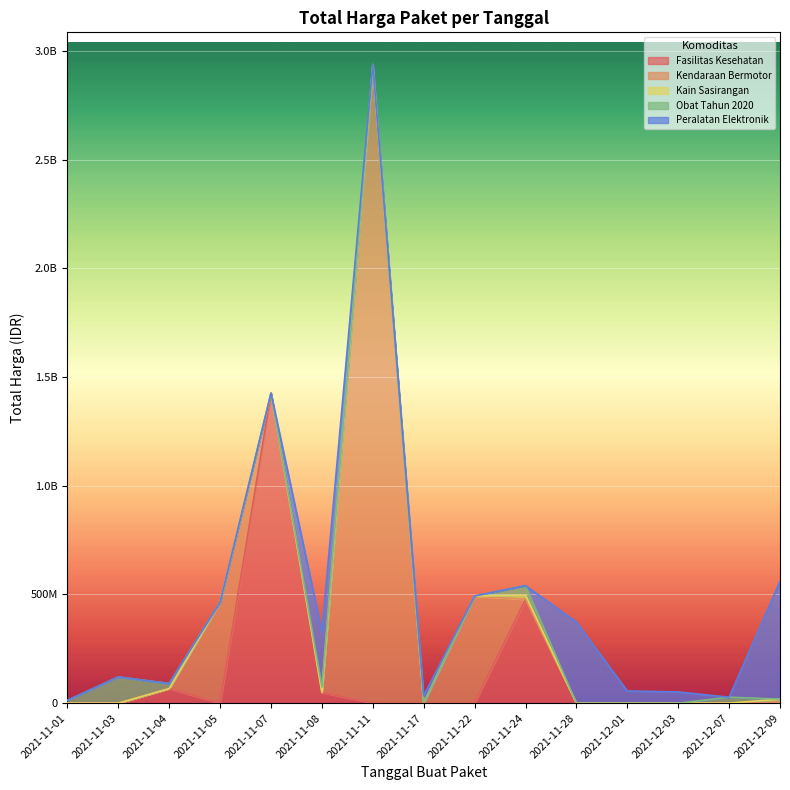

Does the chart display data point markers on the line(s)?

No